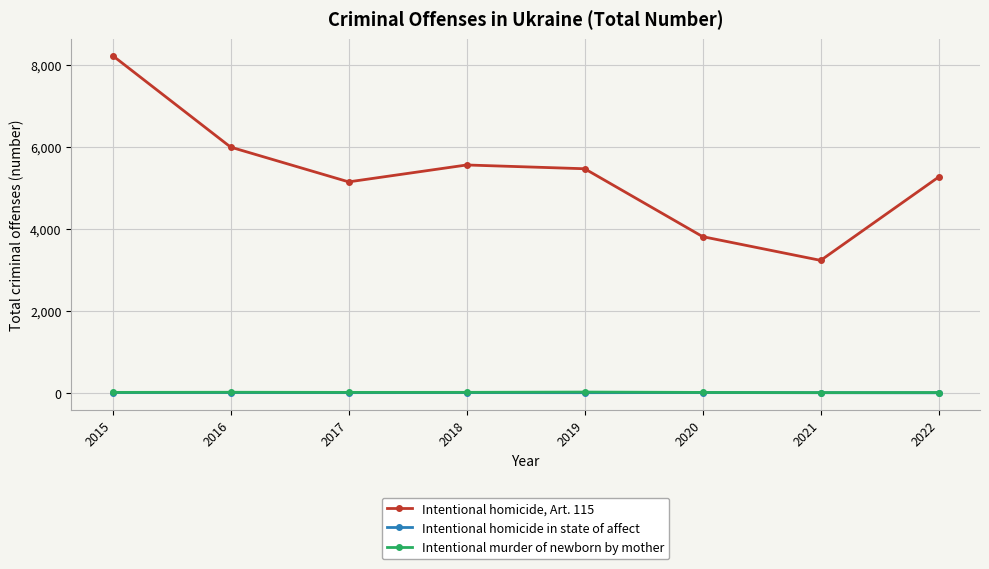

How many interior local valleys does the Intentional homicide, Art. 115 series have?

2